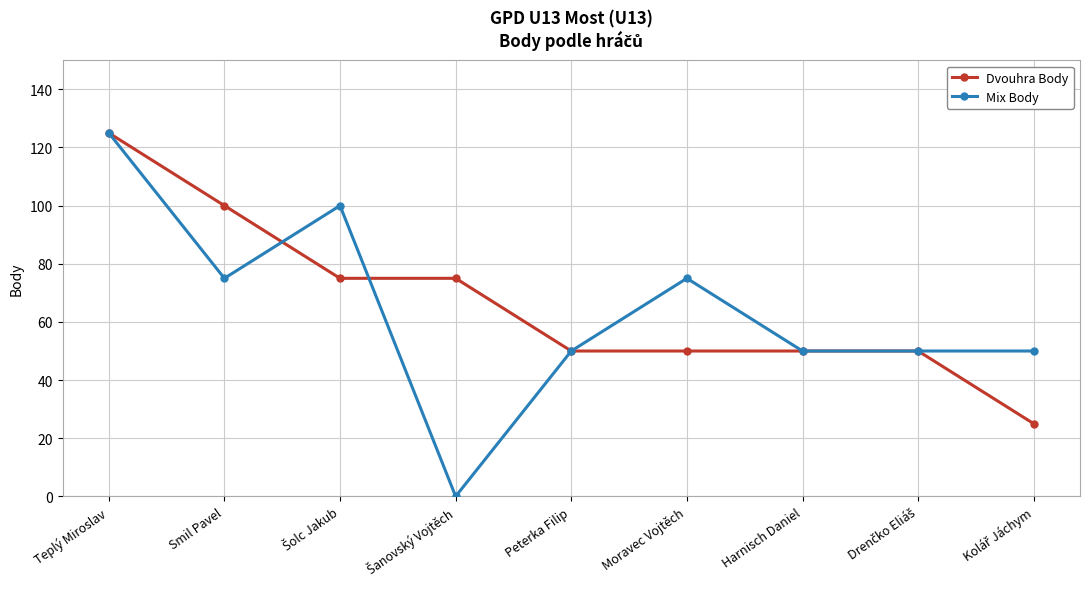

Which series has the largest range (max minus min)?

Mix Body